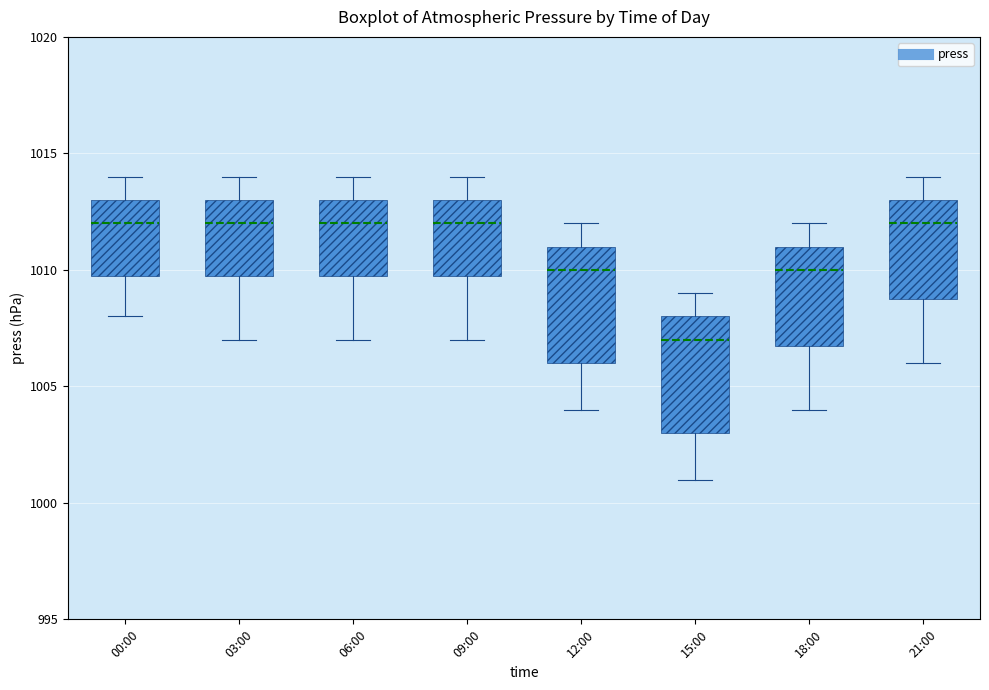

Reading left to right, transcribe this box plot: for each box, give where its median line is, the range the box spans, and where its two whiskers end, as read against the y-axis. The values are not printed on the chart, so give them approximately, as read against the axis.

00:00: median 1012, box 1010 to 1013, whiskers 1008 to 1014
03:00: median 1012, box 1010 to 1013, whiskers 1007 to 1014
06:00: median 1012, box 1010 to 1013, whiskers 1007 to 1014
09:00: median 1012, box 1010 to 1013, whiskers 1007 to 1014
12:00: median 1010, box 1006 to 1011, whiskers 1004 to 1012
15:00: median 1007, box 1003 to 1008, whiskers 1001 to 1009
18:00: median 1010, box 1007 to 1011, whiskers 1004 to 1012
21:00: median 1012, box 1009 to 1013, whiskers 1006 to 1014